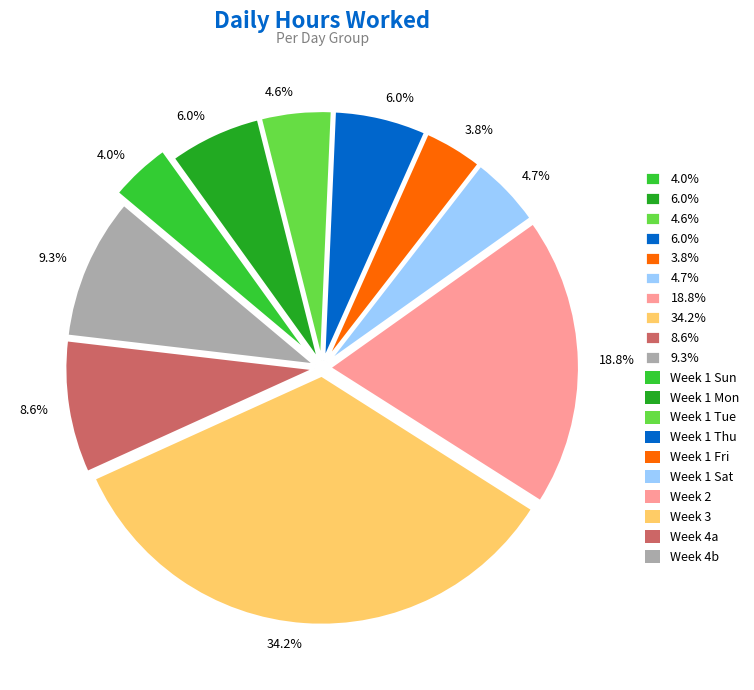

Is there a majority slice in this chart?

No